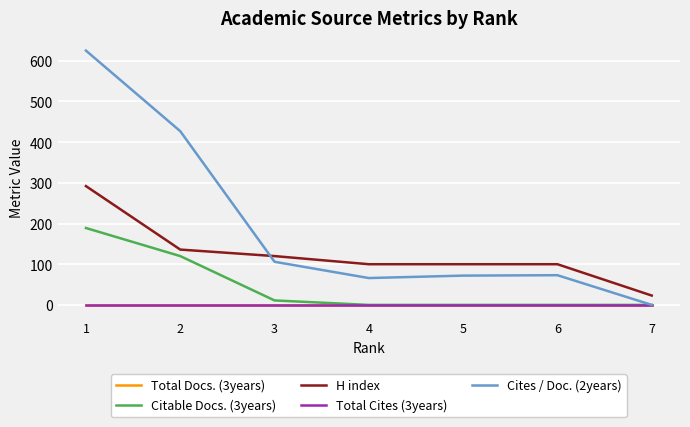

Is this an area chart (filled region under the line)?

No